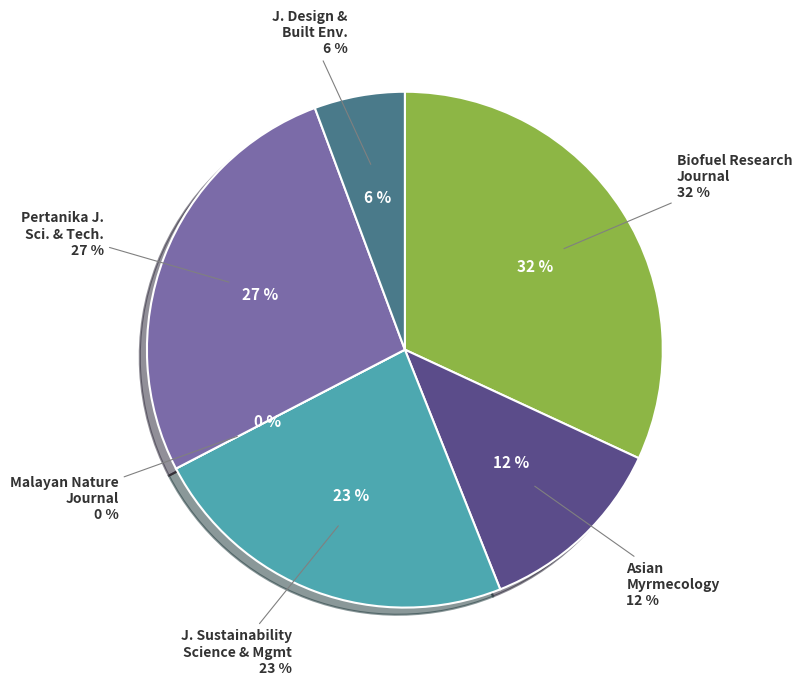

To the nearest percent, what portion does Pertanika Journal of Science and Technology represent?

27%